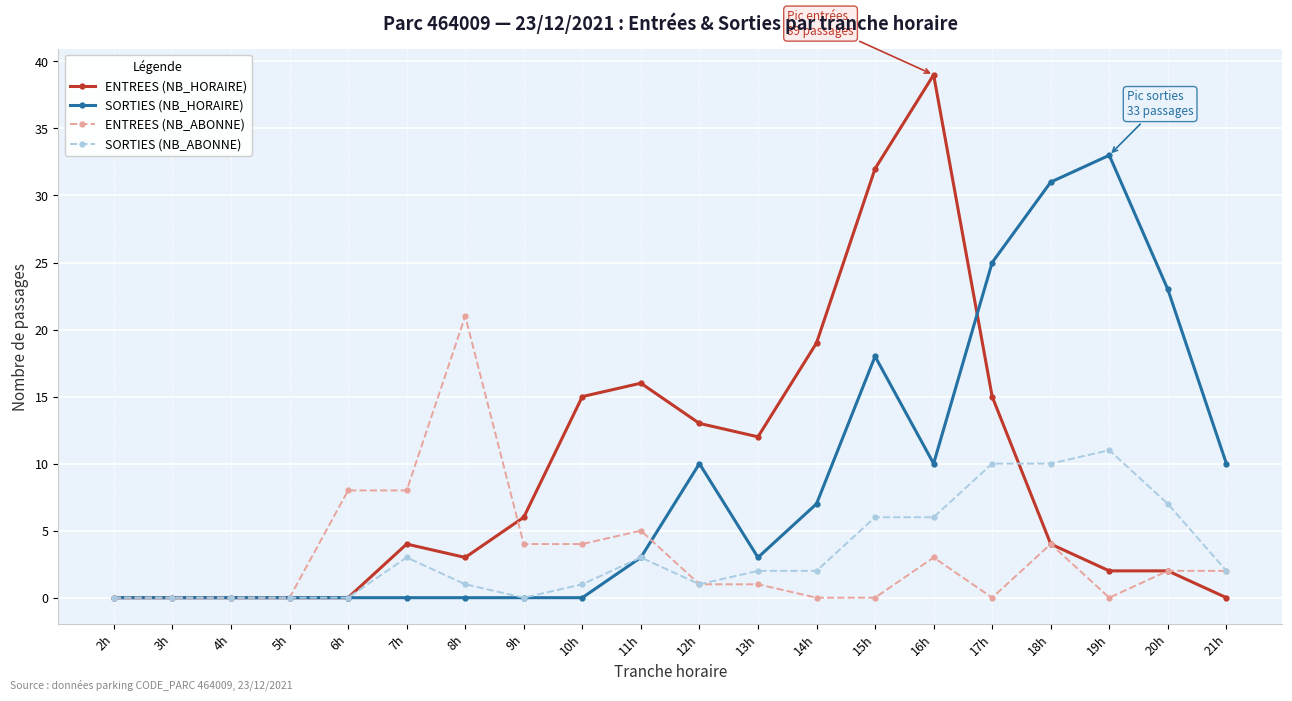

True or false: ENTREES (NB_ABONNE) has more than 2 interior local peaks.

True